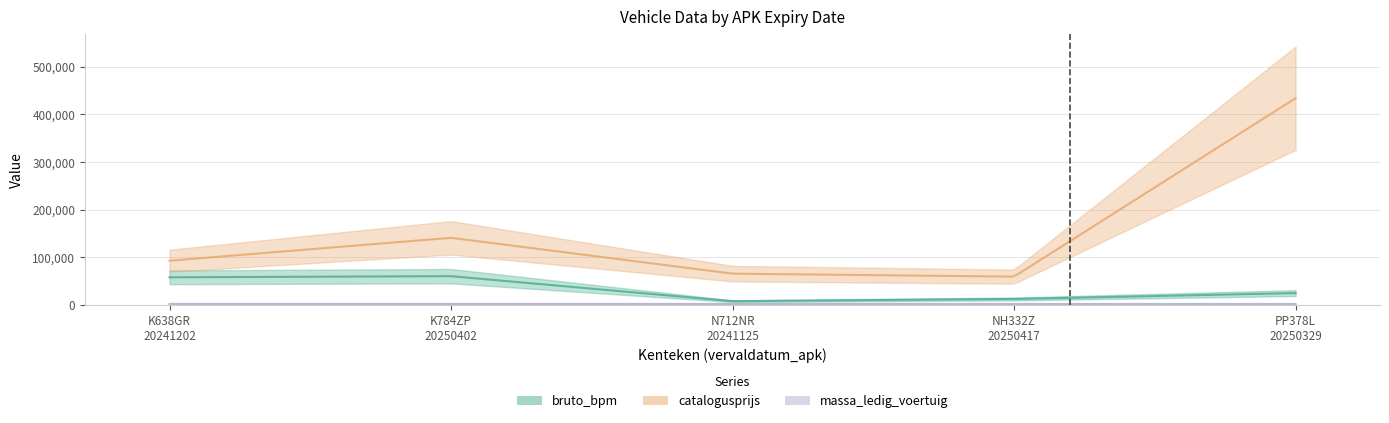

True or false: massa_ledig_voertuig and bruto_bpm cross at least once.

False